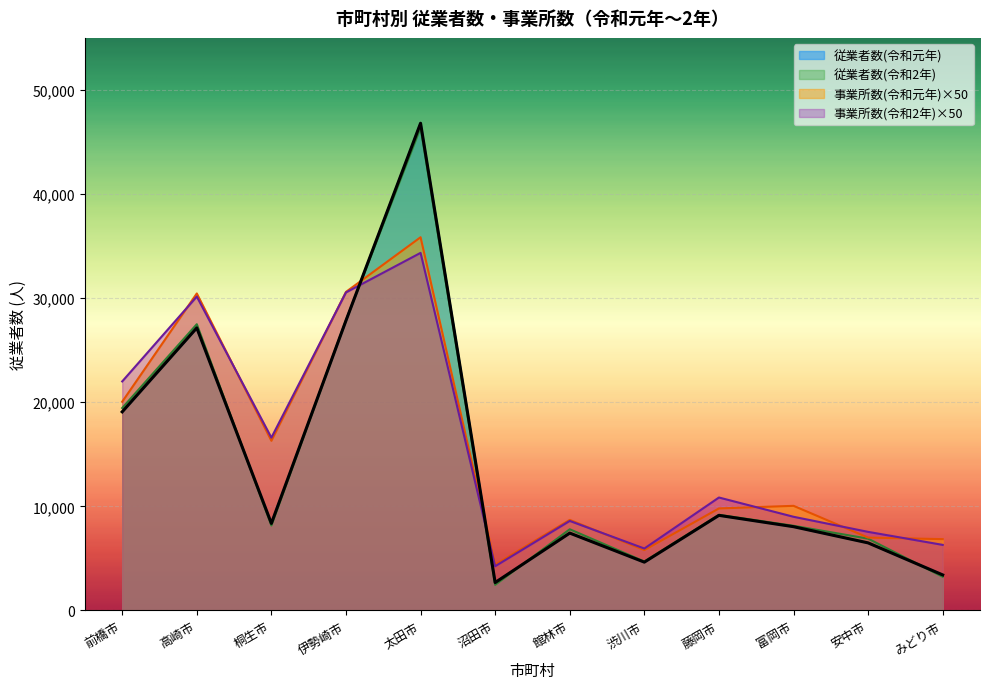

How many intersections are there between 従業者数(令和元年) and 事業所数(令和2年)?

2